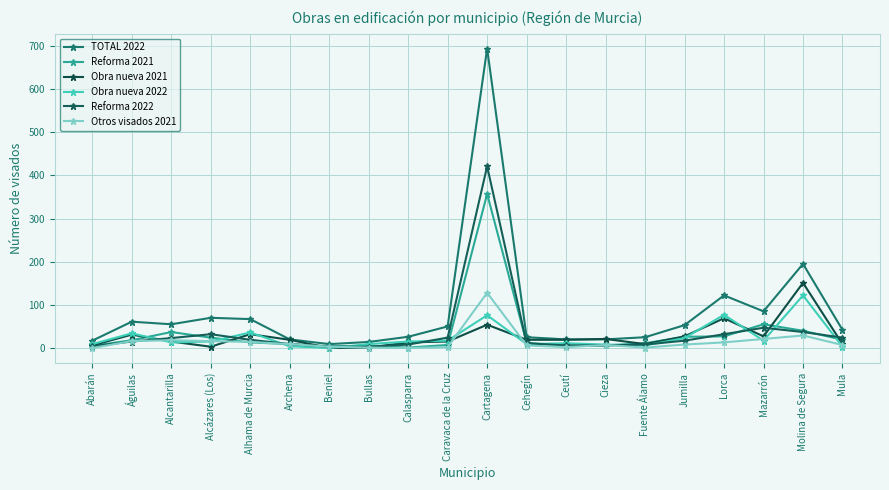

True or false: Obra nueva 2021 has a value of 54 at Águilas.

False